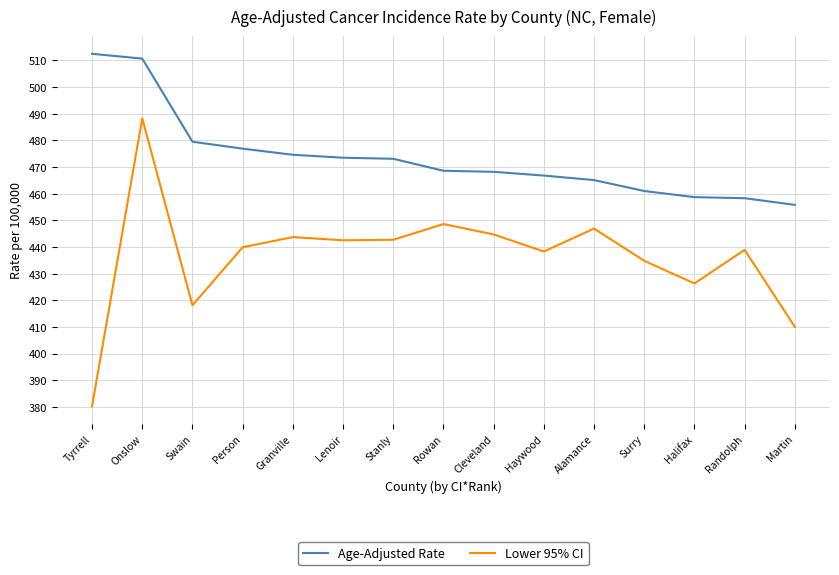

List the series in order of their overall mean, highest first.

Age-Adjusted Rate, Lower 95% CI